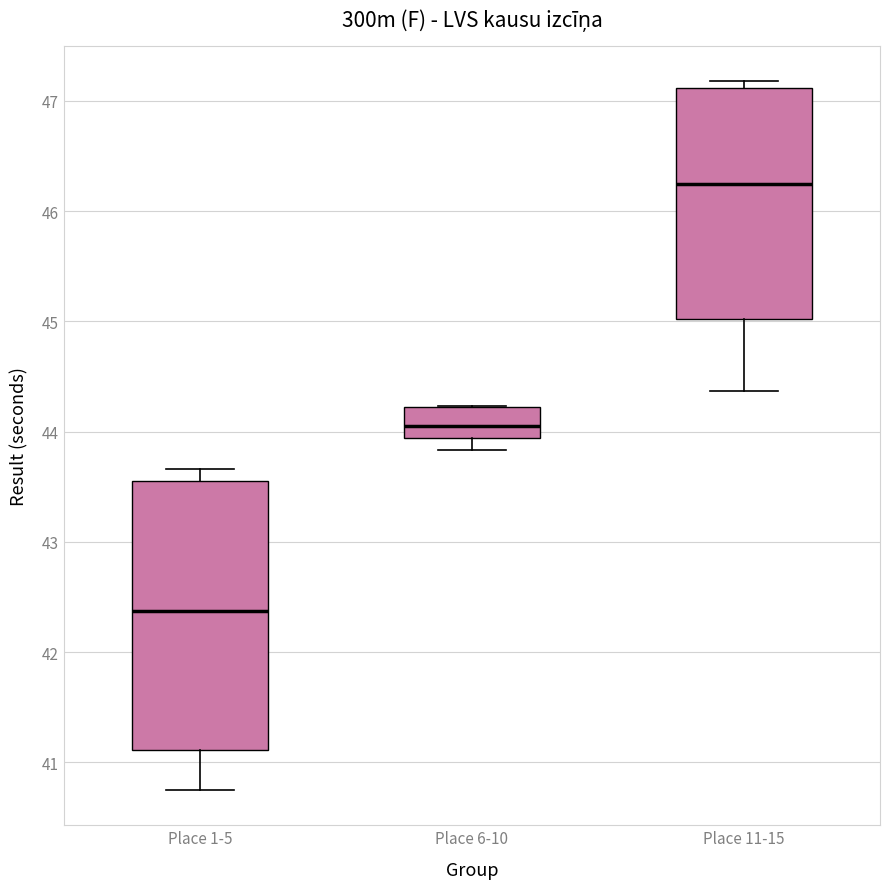

Reading left to right, read every box against the y-axis: the position of its median line, the range the box covers, and the ends of its whiskers. The values are not printed on the chart, so give them approximately, as read against the axis.

Place 1-5: median 42.4, box 41.1 to 43.6, whiskers 40.8 to 43.7
Place 6-10: median 44.1, box 43.9 to 44.2, whiskers 43.8 to 44.2
Place 11-15: median 46.3, box 45.0 to 47.1, whiskers 44.4 to 47.2